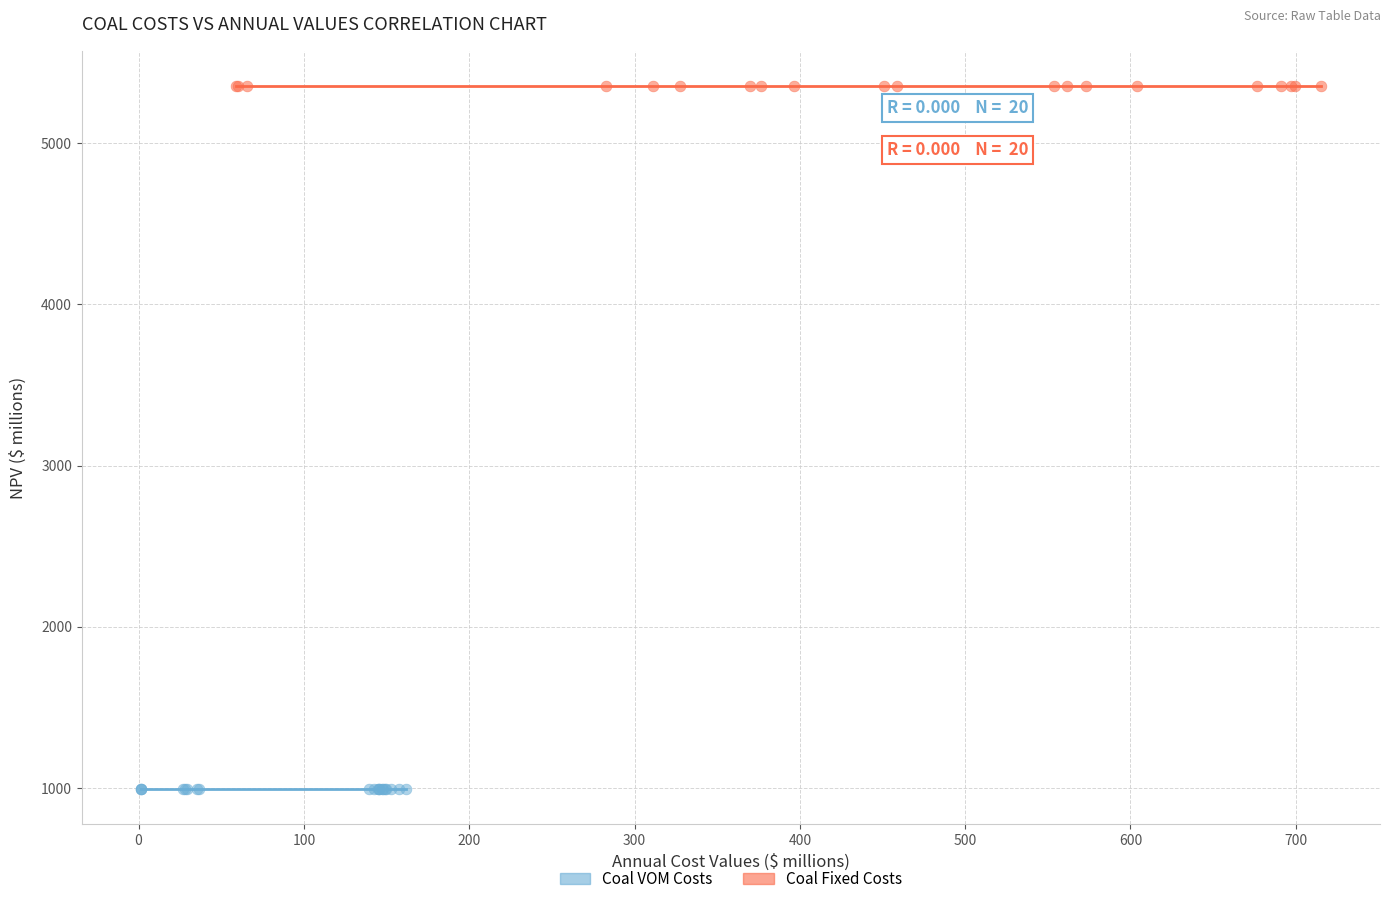

Which series reaches the maximum Y coordinate?

Coal Fixed Costs